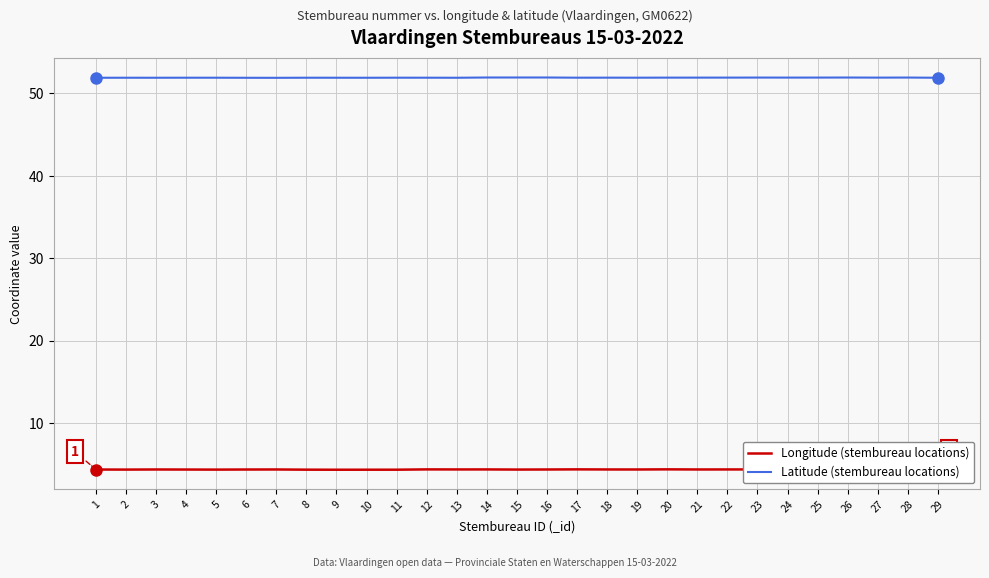

Which series has the largest total across all categories?

Latitude (stembureau locations)